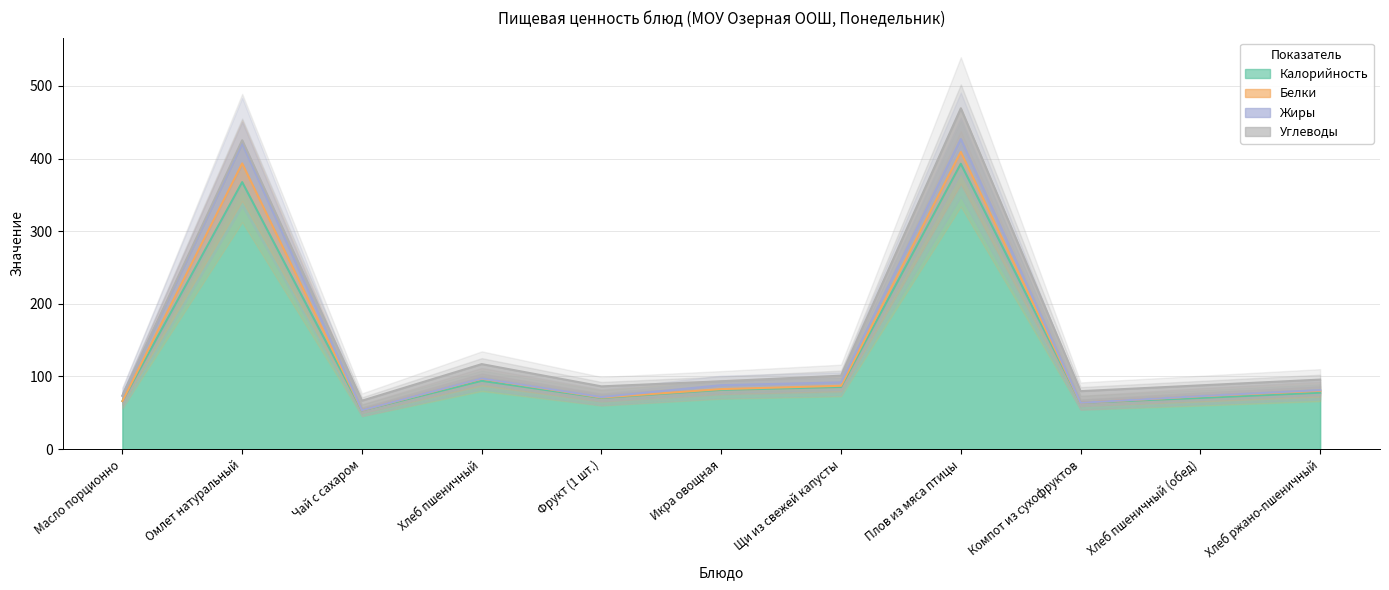

What is the label of the 5th point from the left?

Фрукт (1 шт.)